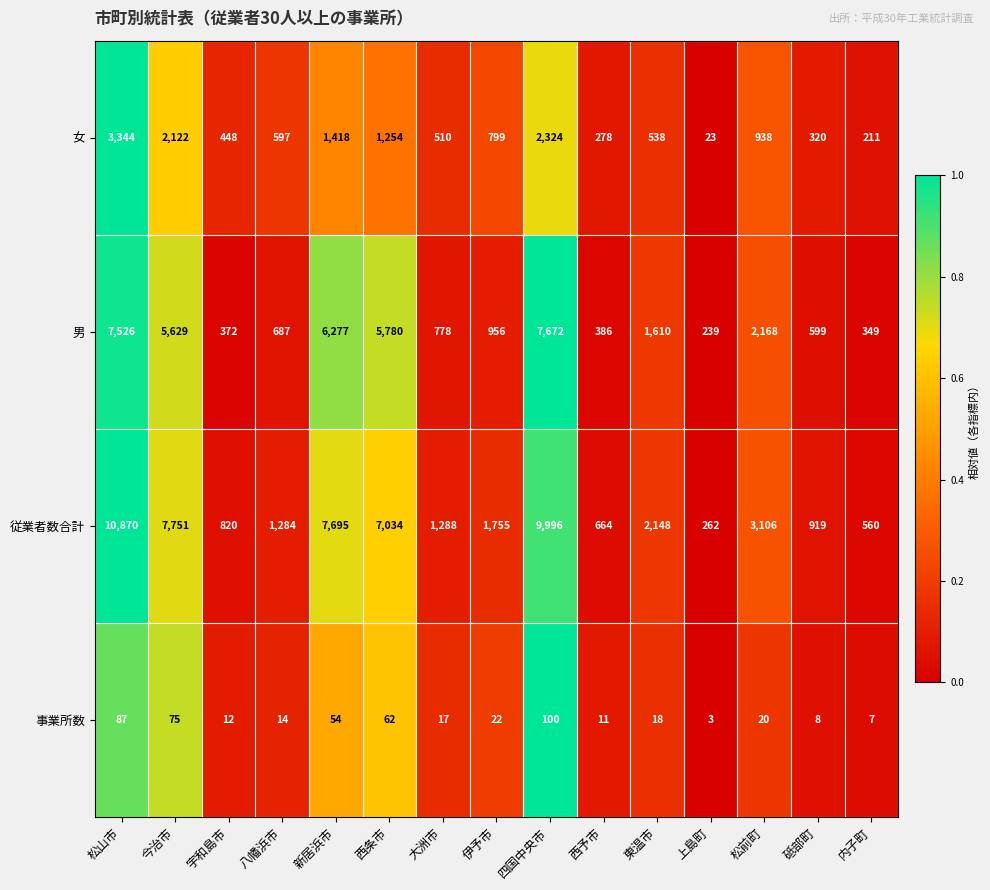

Is it true that 女 equals 459 at 砥部町?

False